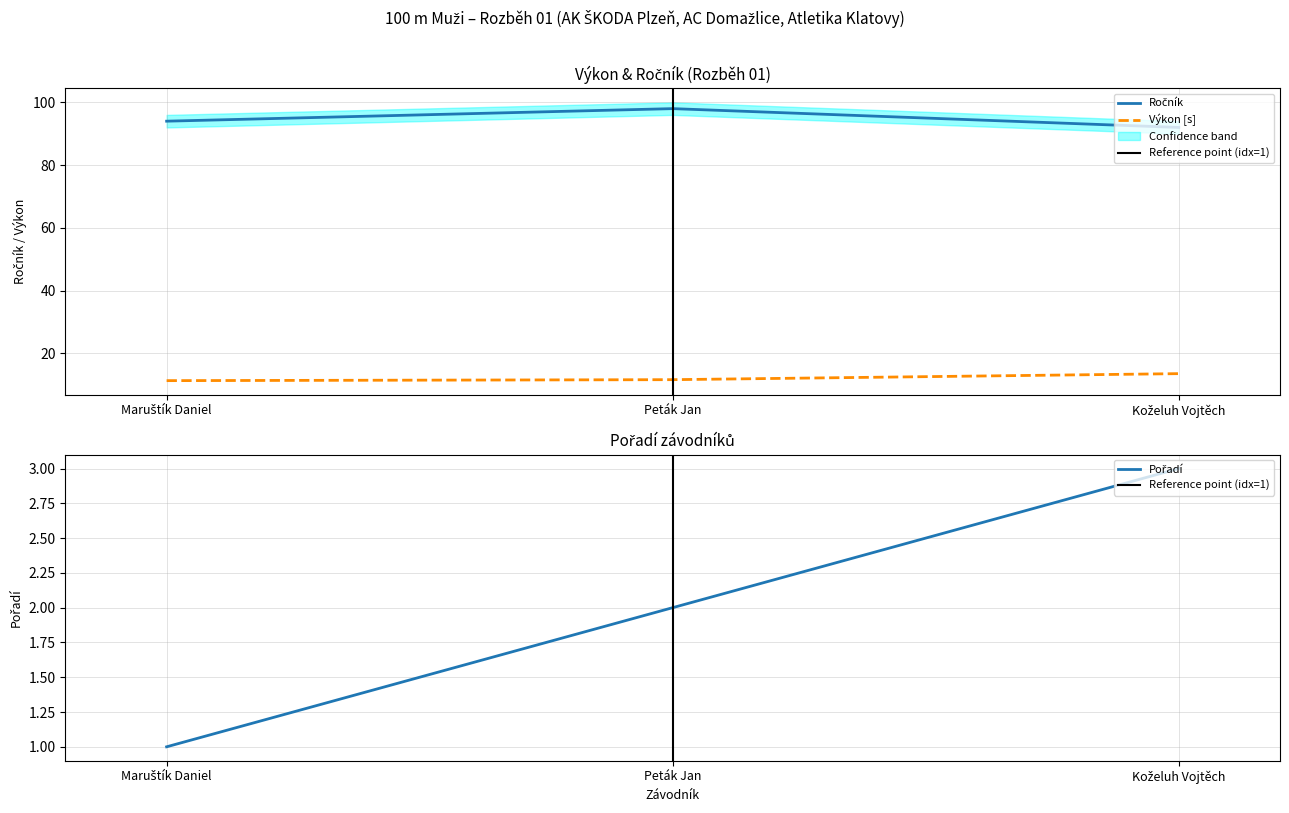

What are all the series names shown in the legend?

Ročník, Pořadí, Výkon